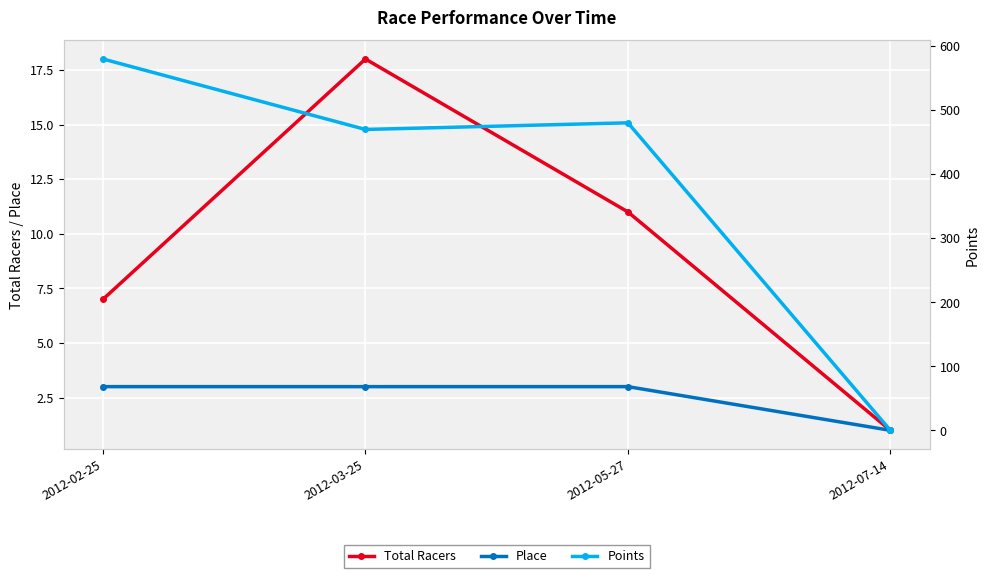

How many values in the Total Racers series exceed 11?

1